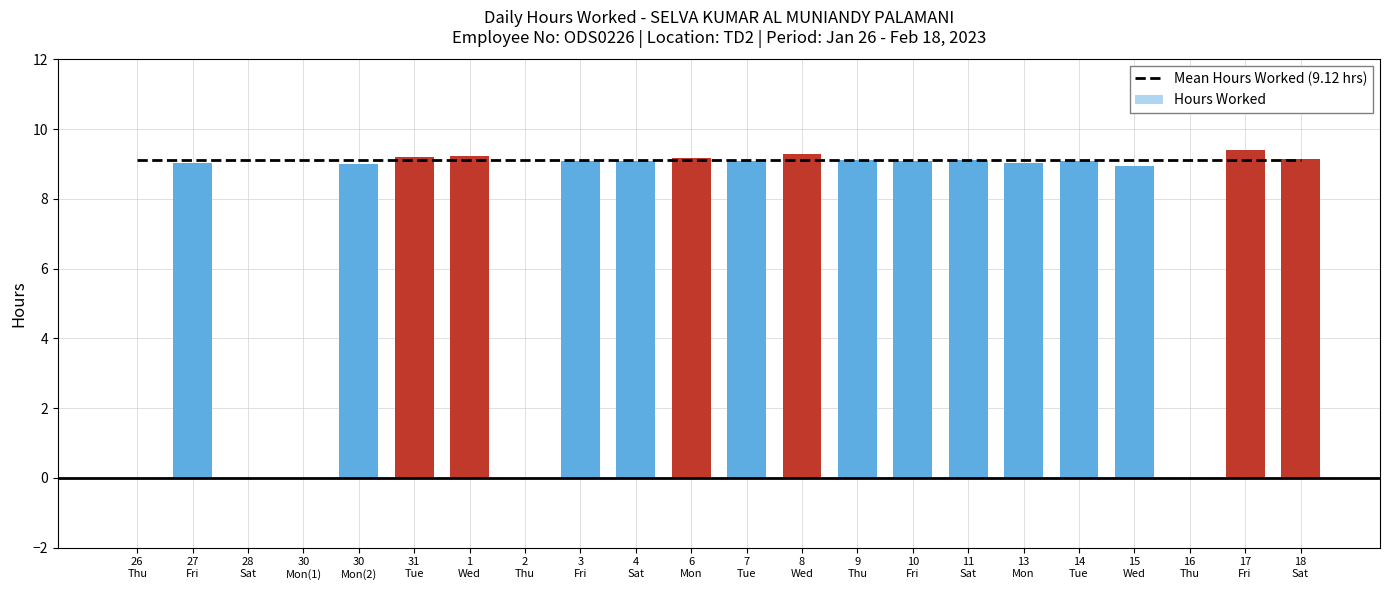

Reading left to right, what are all the values shown in this chart?

Mean Hours Worked (9.12 hrs): 26
Thu=9.1	27
Fri=9.1	28
Sat=9.1	30
Mon(1)=9.1	30
Mon(2)=9.1	31
Tue=9.1	1
Wed=9.1	2
Thu=9.1	3
Fri=9.1	4
Sat=9.1	6
Mon=9.1	7
Tue=9.1	8
Wed=9.1	9
Thu=9.1	10
Fri=9.1	11
Sat=9.1	13
Mon=9.1	14
Tue=9.1	15
Wed=9.1	16
Thu=9.1	17
Fri=9.1	18
Sat=9.1
Hours Worked: 26
Thu=0.0	27
Fri=9.0	28
Sat=0.0	30
Mon(1)=0.0	30
Mon(2)=9.0	31
Tue=9.2	1
Wed=9.2	2
Thu=0.0	3
Fri=9.1	4
Sat=9.1	6
Mon=9.2	7
Tue=9.1	8
Wed=9.3	9
Thu=9.1	10
Fri=9.1	11
Sat=9.1	13
Mon=9.0	14
Tue=9.1	15
Wed=8.9	16
Thu=0.0	17
Fri=9.4	18
Sat=9.2